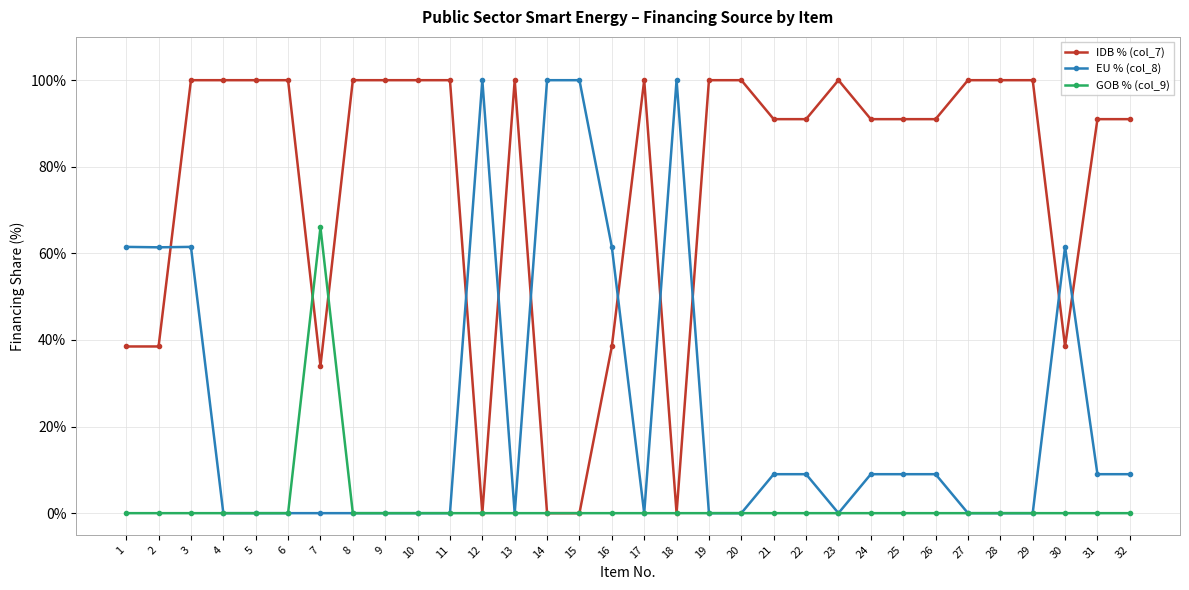

Is this an area chart (filled region under the line)?

No